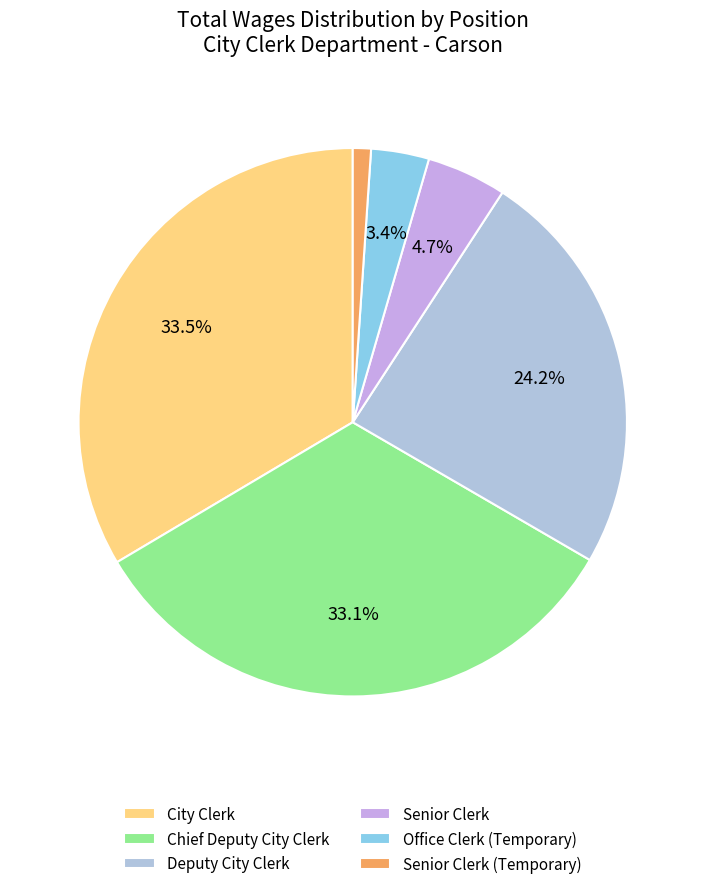

Count the number of slices in the pie.

6